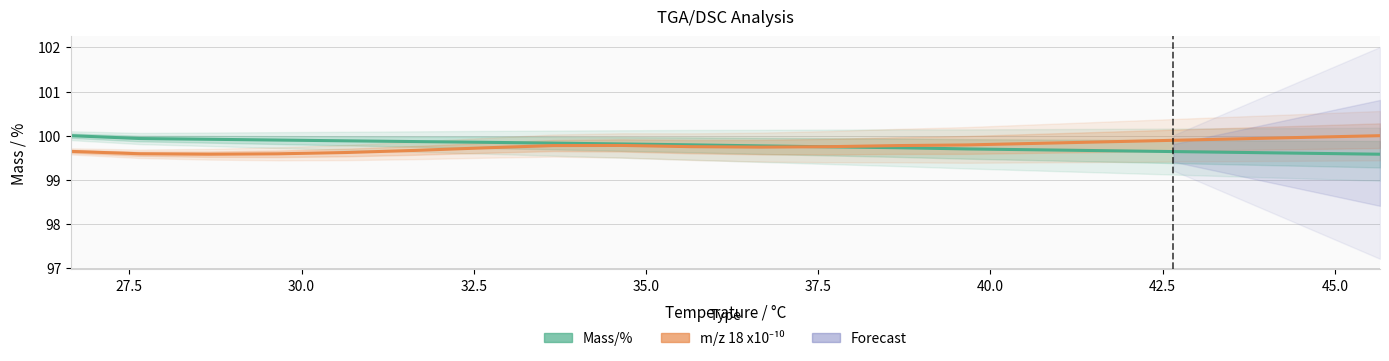

The value of m/z 18 x10⁻¹⁰ at 32.5 is 99.6. True or false?

True